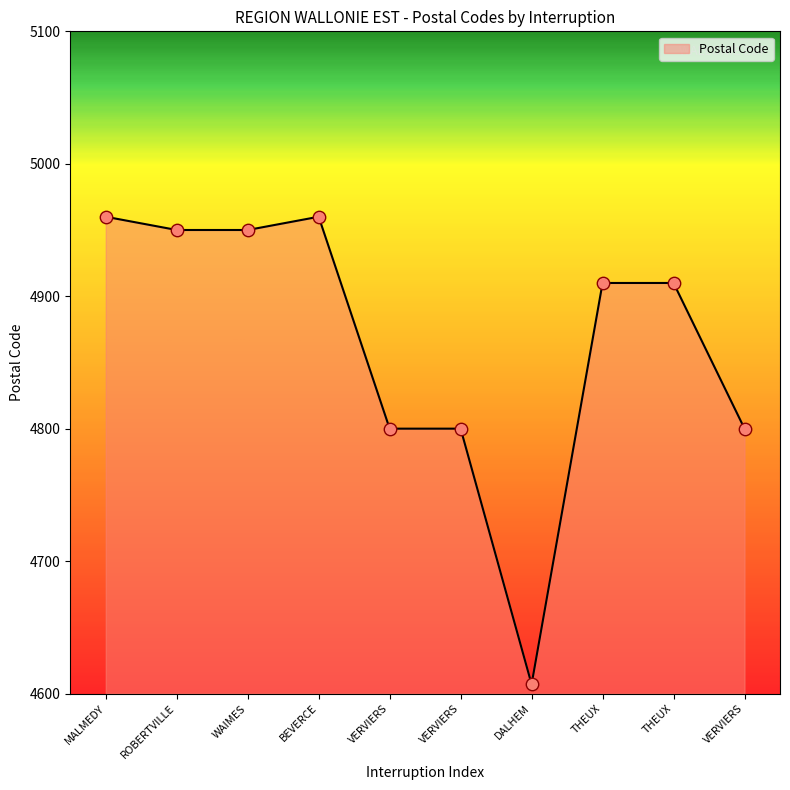

Which has a higher value, VERVIERS or ROBERTVILLE?

ROBERTVILLE